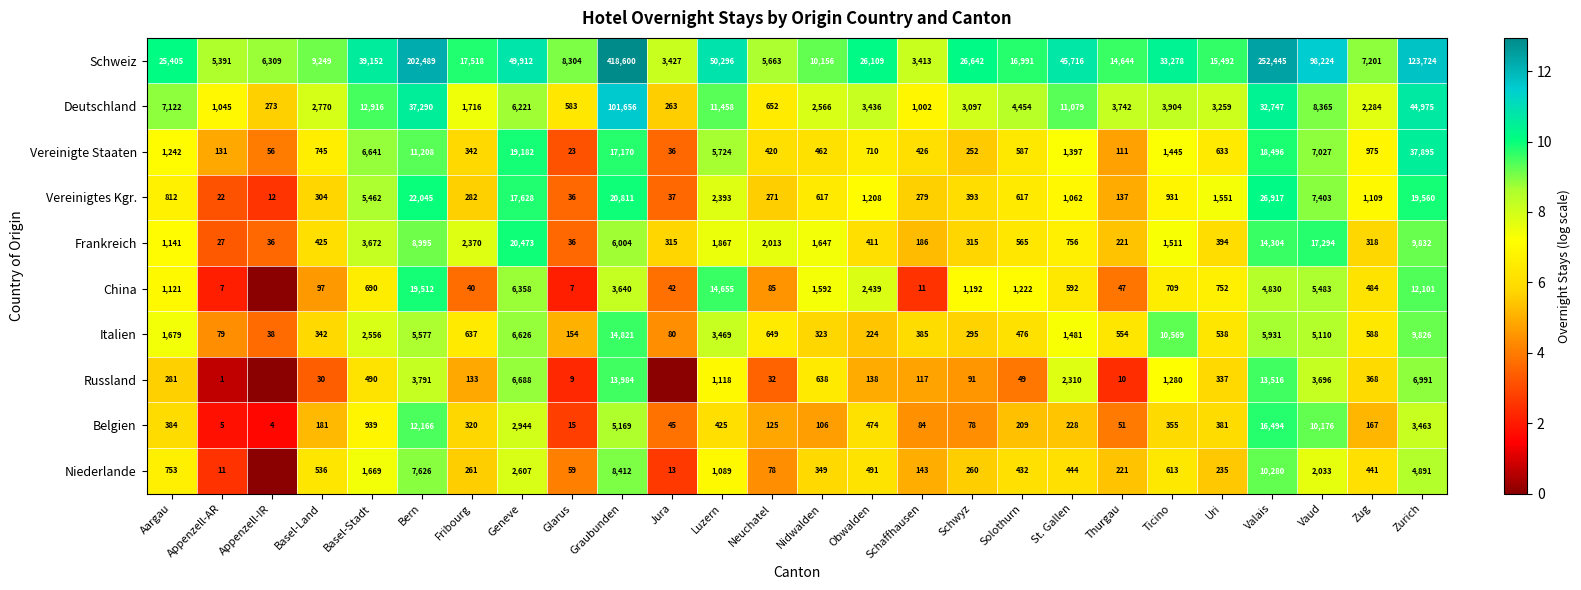

What value does the Frankreich series have at Zug, to the nearest 100?

300